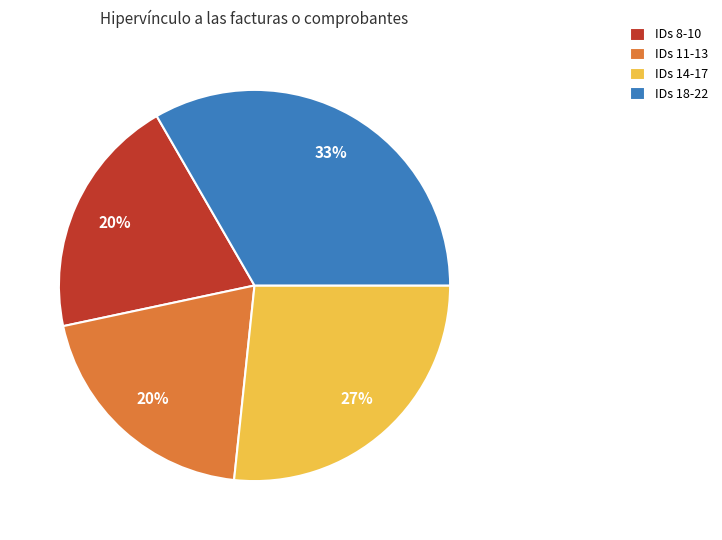

Which has a higher value, IDs 18-22 or IDs 11-13?

IDs 18-22